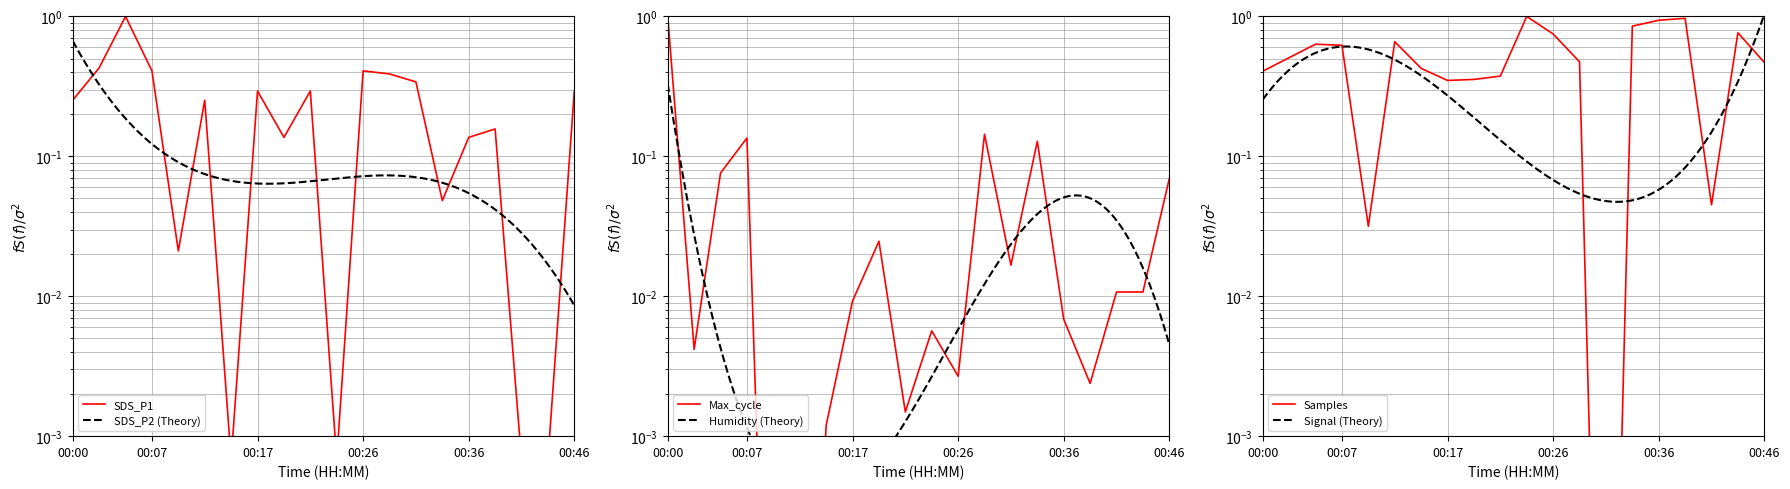

Which series has the largest total across all categories?

Samples_scaled